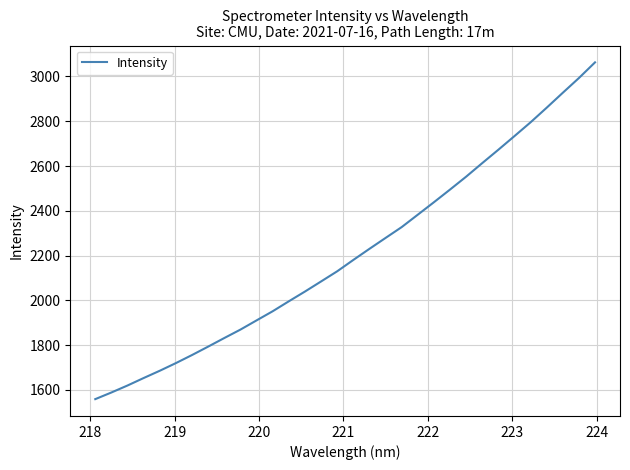

What is the difference between the maximum and minimum values?

1503.5